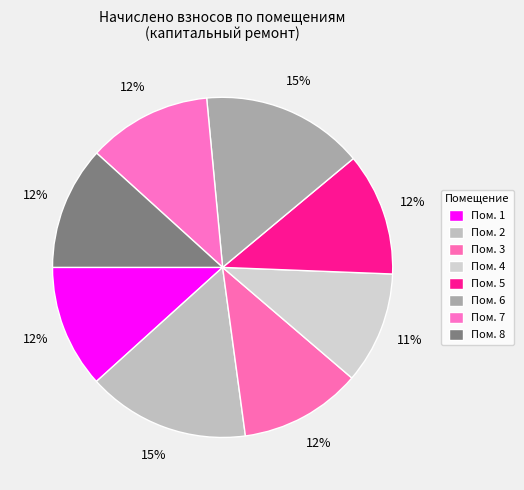

What is the smallest slice in the pie chart?

4